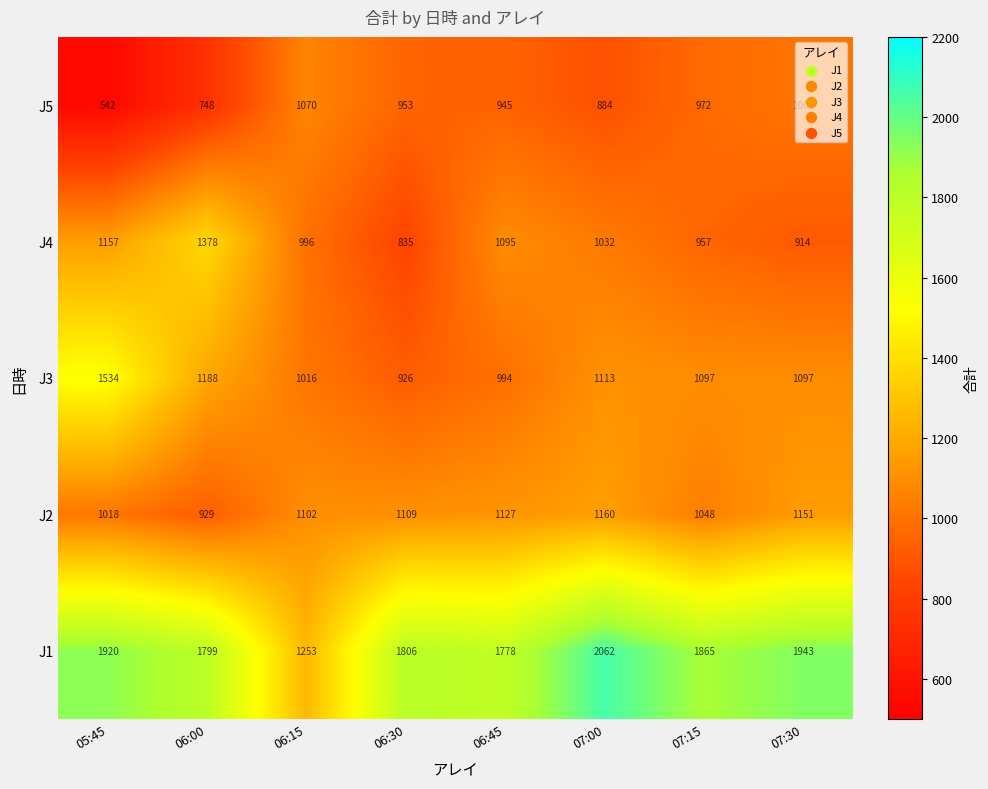

What value does the J1 series have at 07:30, to the nearest 100?

1900